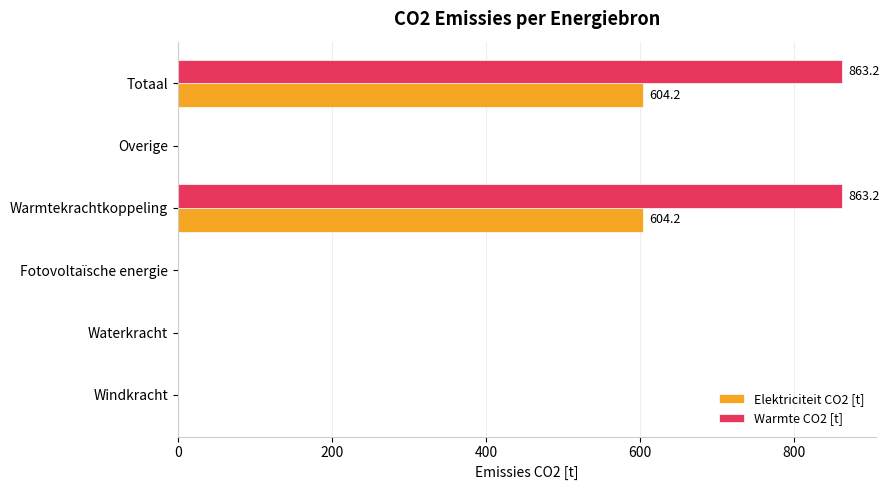

True or false: Warmte CO2 [t] has a value of -277.9 at Waterkracht.

False